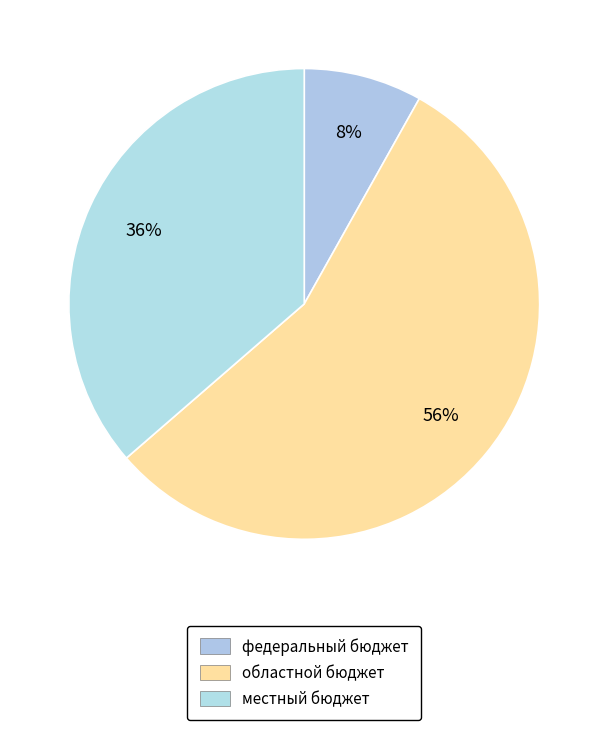

Is it true that федеральный бюджет is 17% of the pie?

False